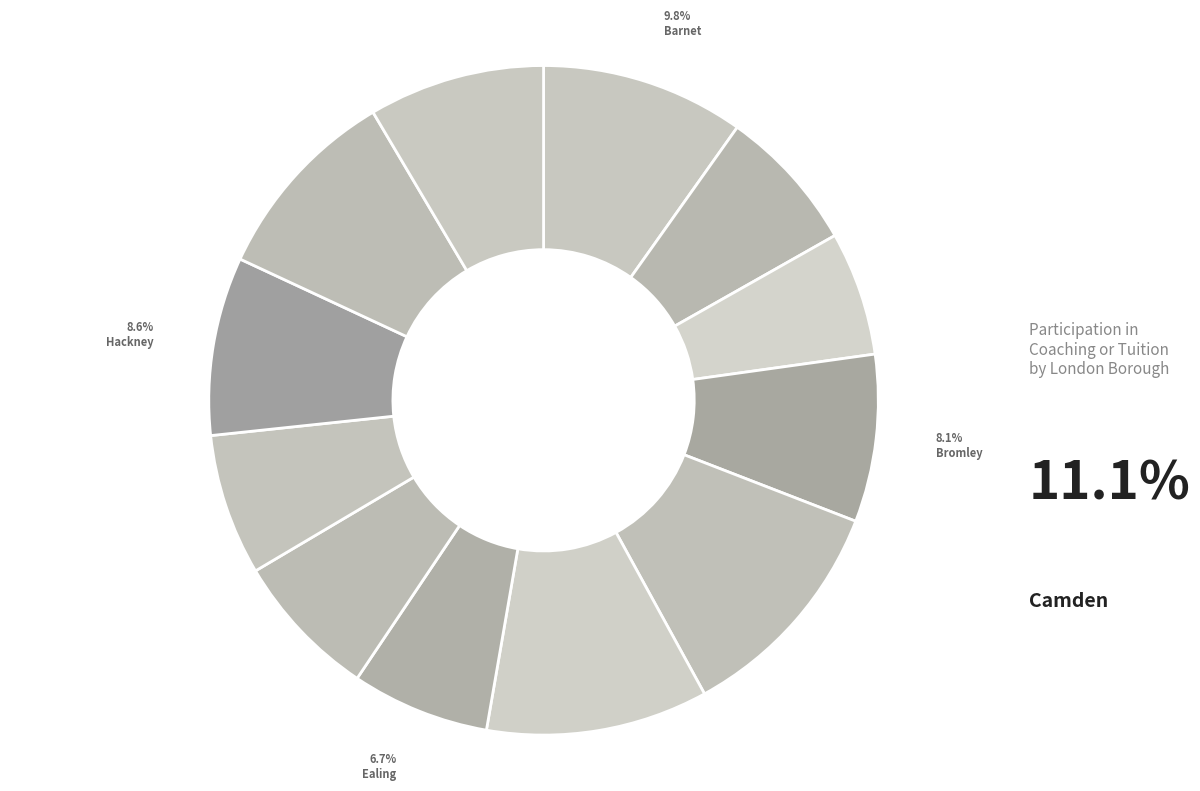

How many slices are in this pie chart?

12